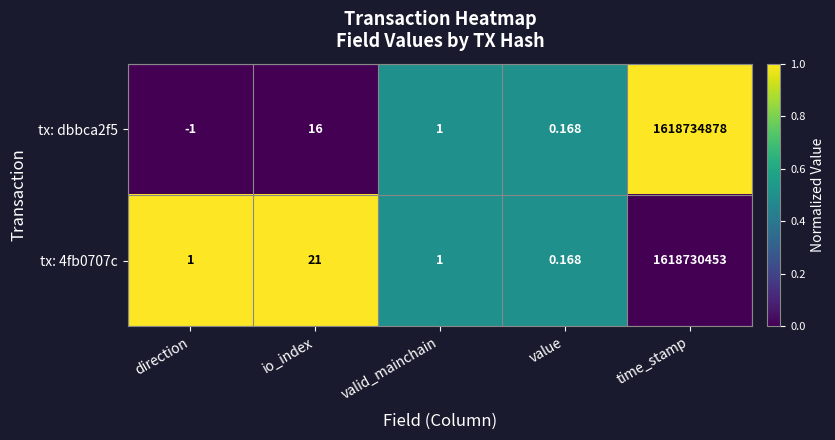

Rank the series by their maximum value, from highest to lowest.

tx: dbbca2f5, tx: 4fb0707c